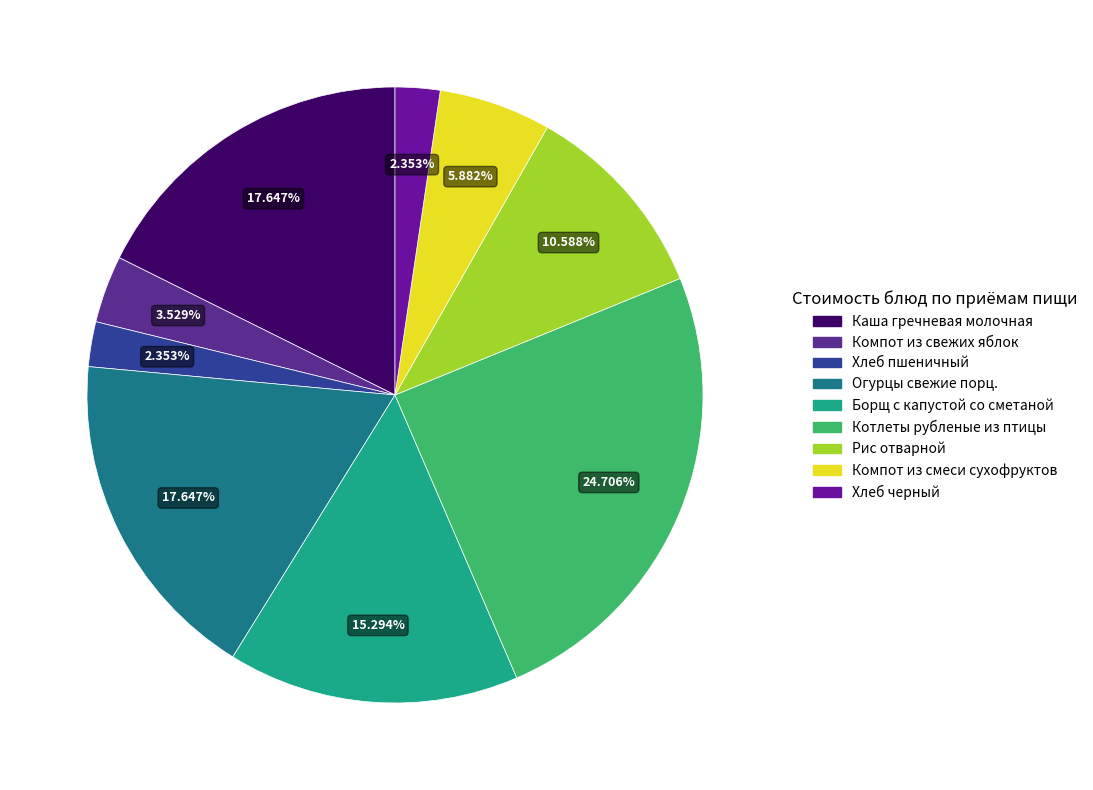

What is the smallest slice in the pie chart?

Завтрак: хлеб пшеничный